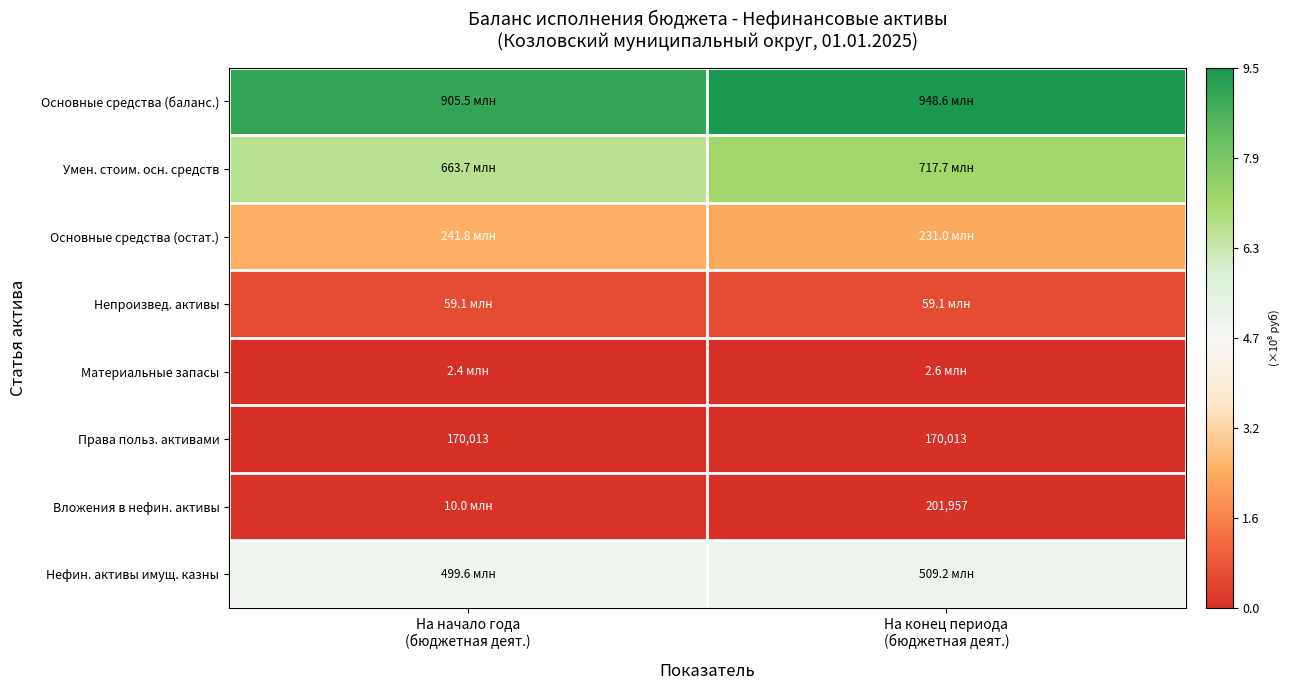

The value of Основные средства (остат.) at На начало года (бюджетная деят.) is 373333215.3. True or false?

False